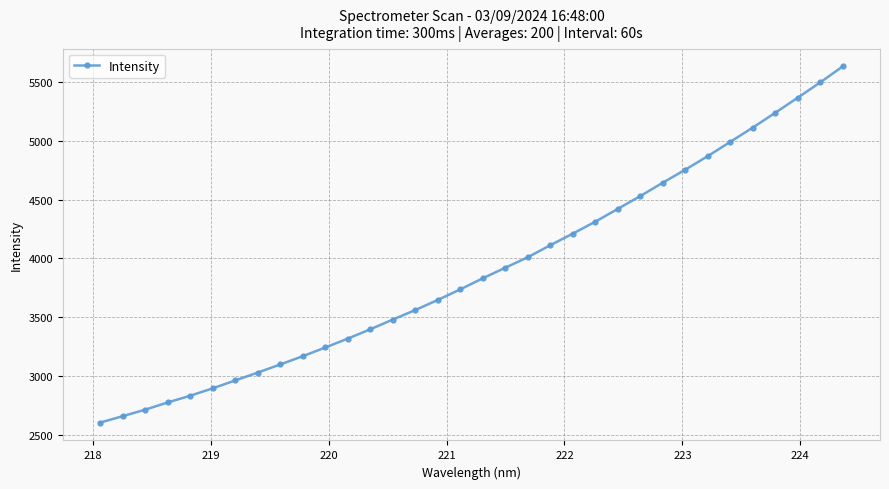

True or false: the data has more than 2 interior local peaks.

False